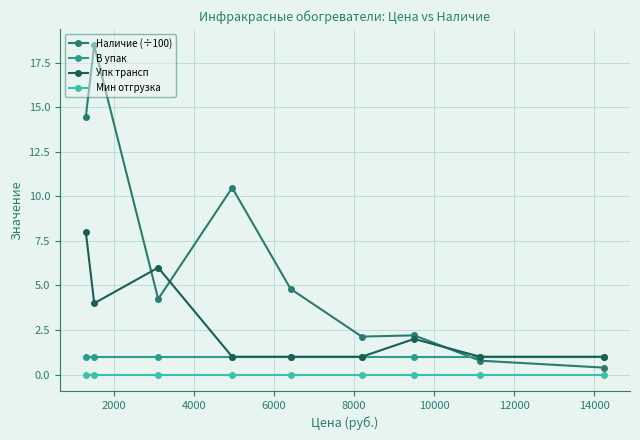

How many values in the Наличие (÷100) series exceed 4?

5